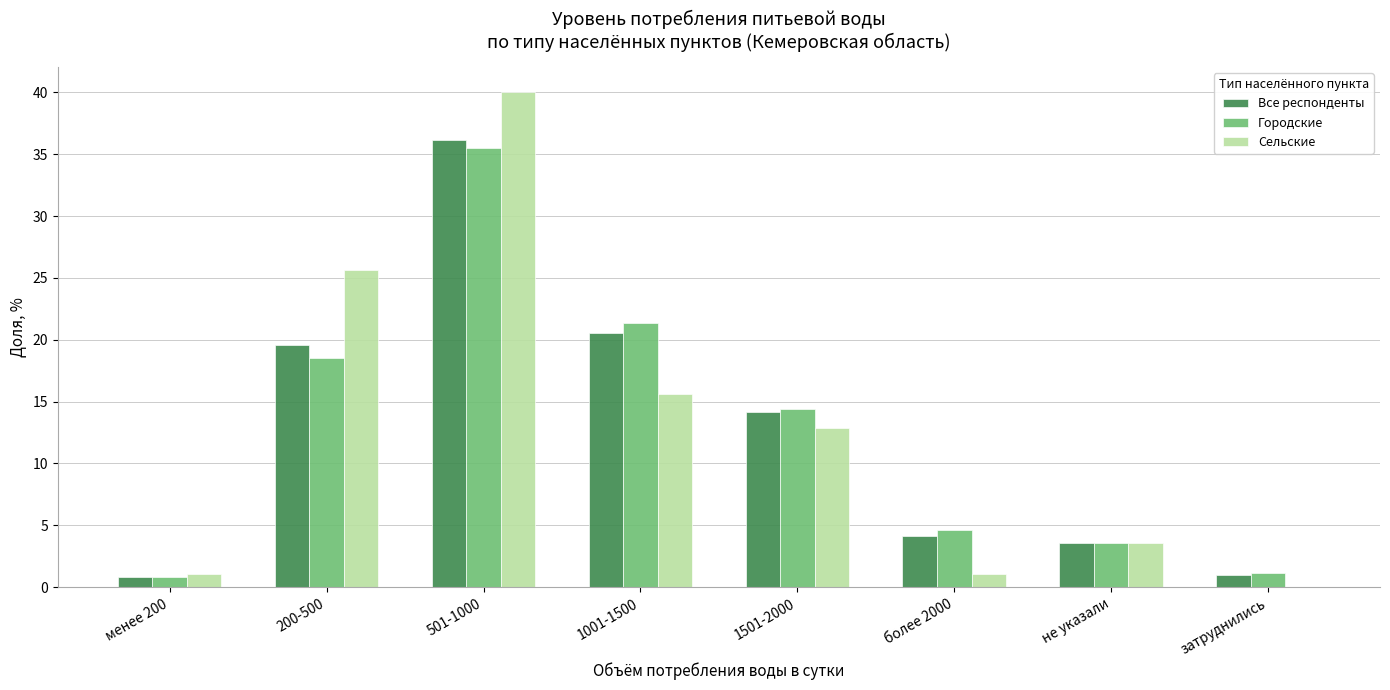

What value does the Городские series have at 1501-2000?

14.4